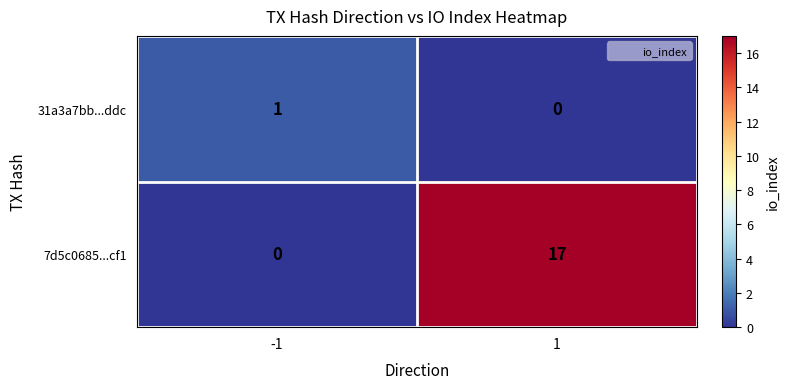

What value does the 7d5c0685...cf1 series have at 1, to the nearest 10?

20